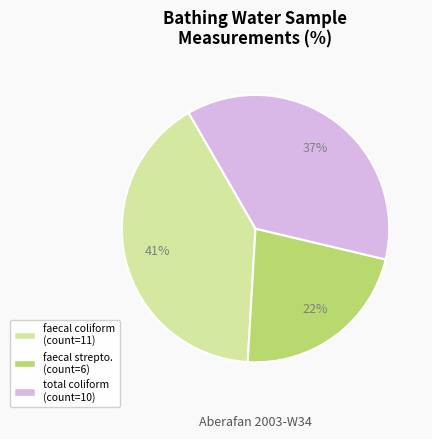

To the nearest percent, what is the difference between the largest and smallest slice percentages?

19%